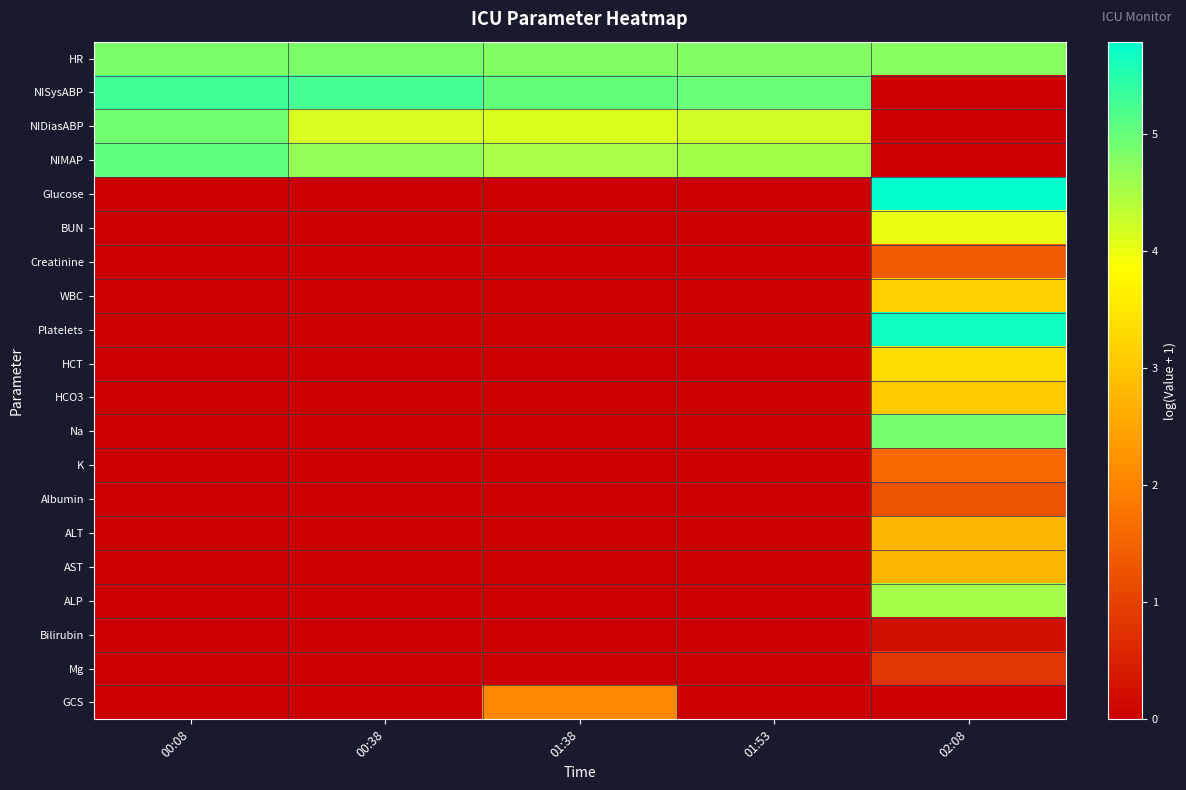

Reading right to left, transcribe all the data shown in this chart.

HR: 02:08=4.8	01:53=4.8	01:38=4.8	00:38=4.8	00:08=4.9
NISysABP: 02:08=0.0	01:53=5.0	01:38=5.0	00:38=5.3	00:08=5.3
NIDiasABP: 02:08=0.0	01:53=4.2	01:38=4.1	00:38=4.1	00:08=4.9
NIMAP: 02:08=0.0	01:53=4.6	01:38=4.5	00:38=4.7	00:08=5.1
Glucose: 02:08=5.8	01:53=0.0	01:38=0.0	00:38=0.0	00:08=0.0
BUN: 02:08=4.0	01:53=0.0	01:38=0.0	00:38=0.0	00:08=0.0
Creatinine: 02:08=1.4	01:53=0.0	01:38=0.0	00:38=0.0	00:08=0.0
WBC: 02:08=3.2	01:53=0.0	01:38=0.0	00:38=0.0	00:08=0.0
Platelets: 02:08=5.7	01:53=0.0	01:38=0.0	00:38=0.0	00:08=0.0
HCT: 02:08=3.4	01:53=0.0	01:38=0.0	00:38=0.0	00:08=0.0
HCO3: 02:08=3.0	01:53=0.0	01:38=0.0	00:38=0.0	00:08=0.0
Na: 02:08=4.9	01:53=0.0	01:38=0.0	00:38=0.0	00:08=0.0
K: 02:08=1.6	01:53=0.0	01:38=0.0	00:38=0.0	00:08=0.0
Albumin: 02:08=1.3	01:53=0.0	01:38=0.0	00:38=0.0	00:08=0.0
ALT: 02:08=2.8	01:53=0.0	01:38=0.0	00:38=0.0	00:08=0.0
AST: 02:08=2.8	01:53=0.0	01:38=0.0	00:38=0.0	00:08=0.0
ALP: 02:08=4.5	01:53=0.0	01:38=0.0	00:38=0.0	00:08=0.0
Bilirubin: 02:08=0.3	01:53=0.0	01:38=0.0	00:38=0.0	00:08=0.0
Mg: 02:08=0.8	01:53=0.0	01:38=0.0	00:38=0.0	00:08=0.0
GCS: 02:08=0.0	01:53=0.0	01:38=2.1	00:38=0.0	00:08=0.0